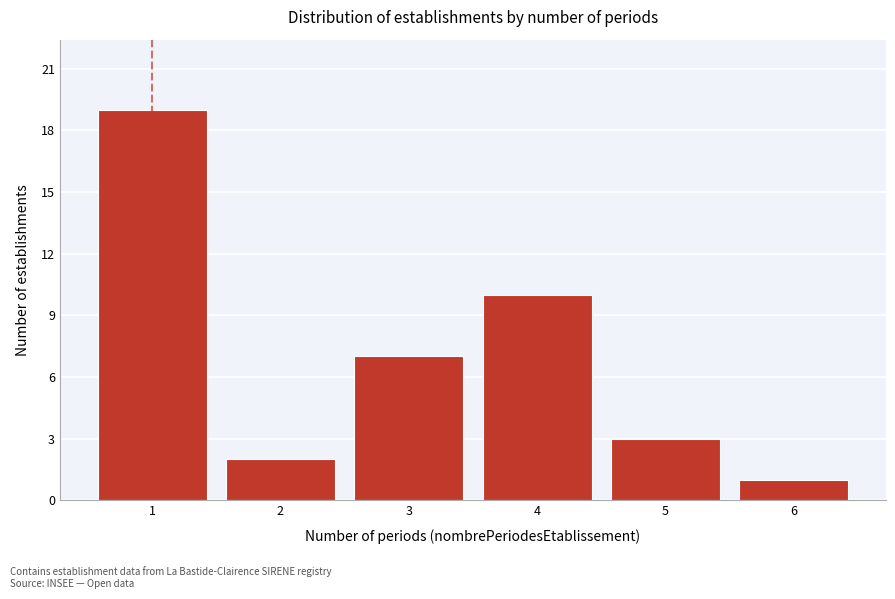

Reading left to right, list all the values displayed in this chart.

19	2	7	10	3	1